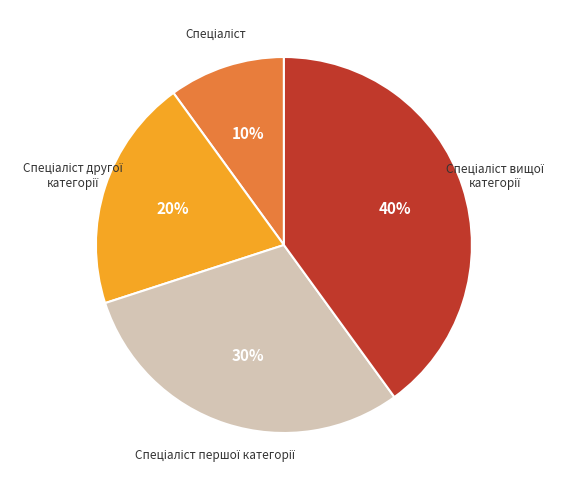

Is there any slice that represents more than half of the pie?

No